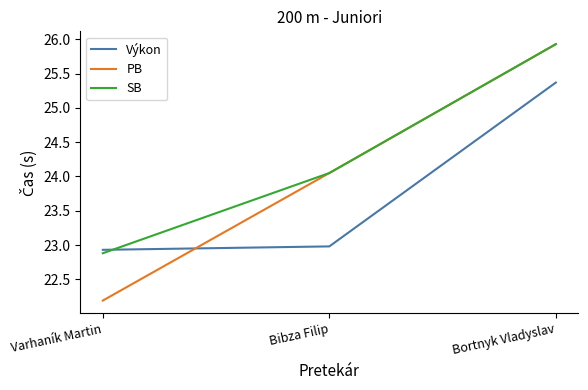

What is the highest value of the Výkon series?

25.4